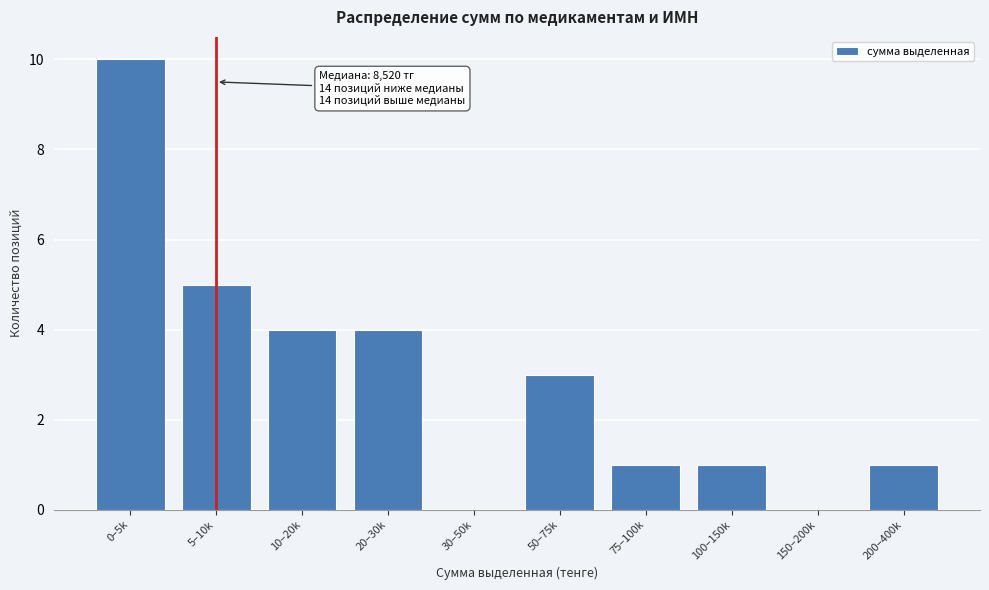

Reading right to left, transcribe all the data shown in this chart.

200–400k=1	150–200k=0	100–150k=1	75–100k=1	50–75k=3	30–50k=0	20–30k=4	10–20k=4	5–10k=5	0–5k=10